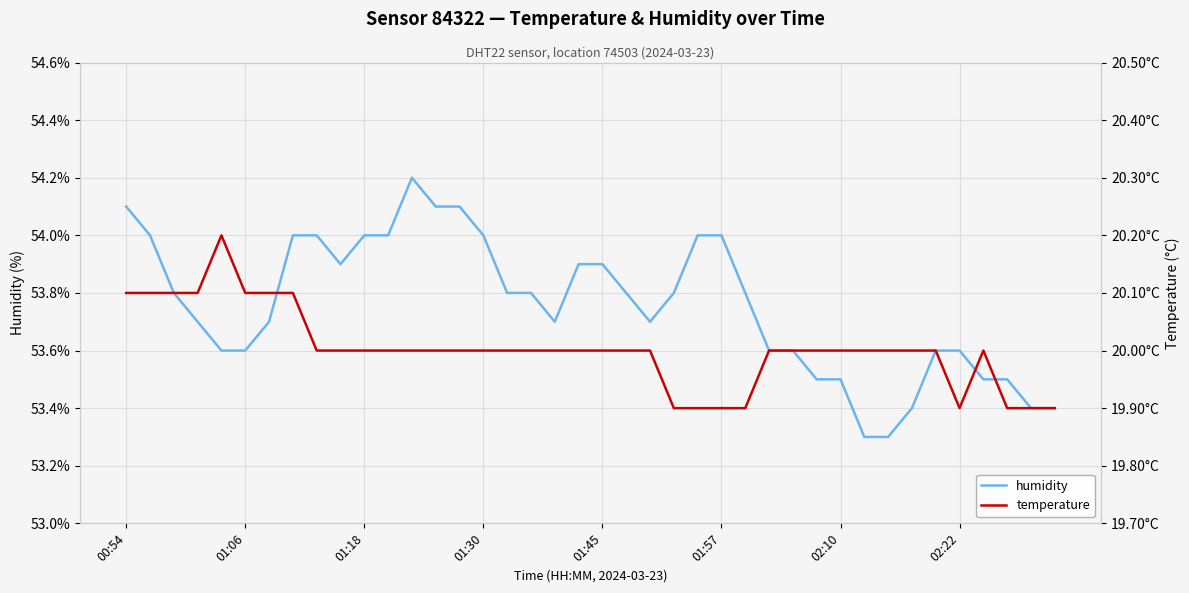

How many data points in temperature are less than 20?

8